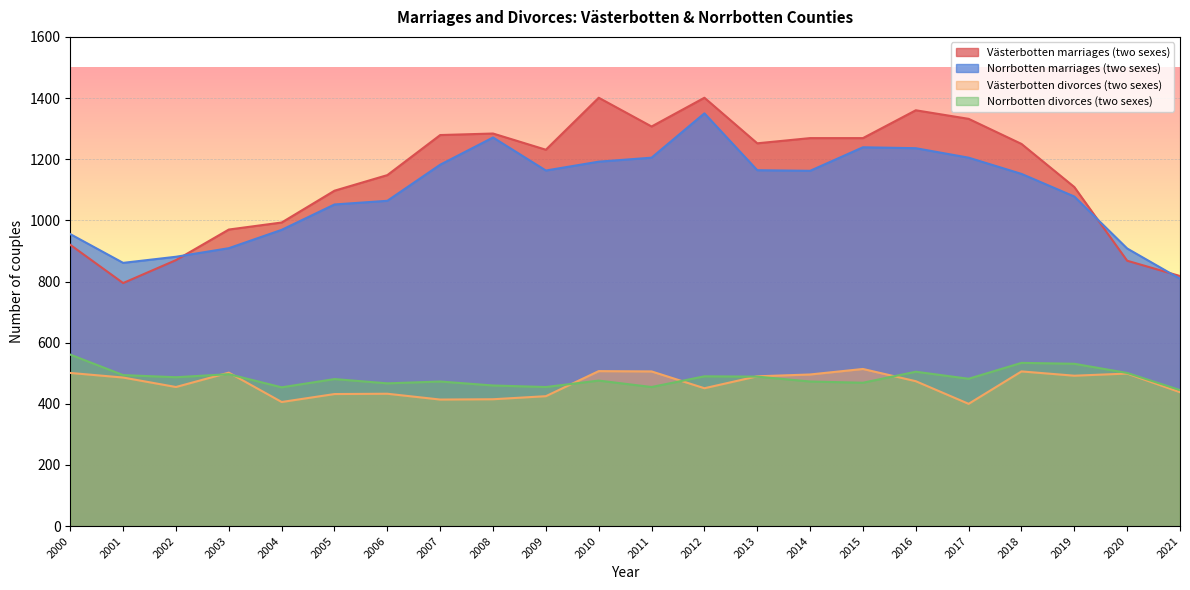

Is the value of Västerbotten divorces (two sexes) at 2005 greater than the value of Norrbotten divorces (two sexes) at 2018?

No